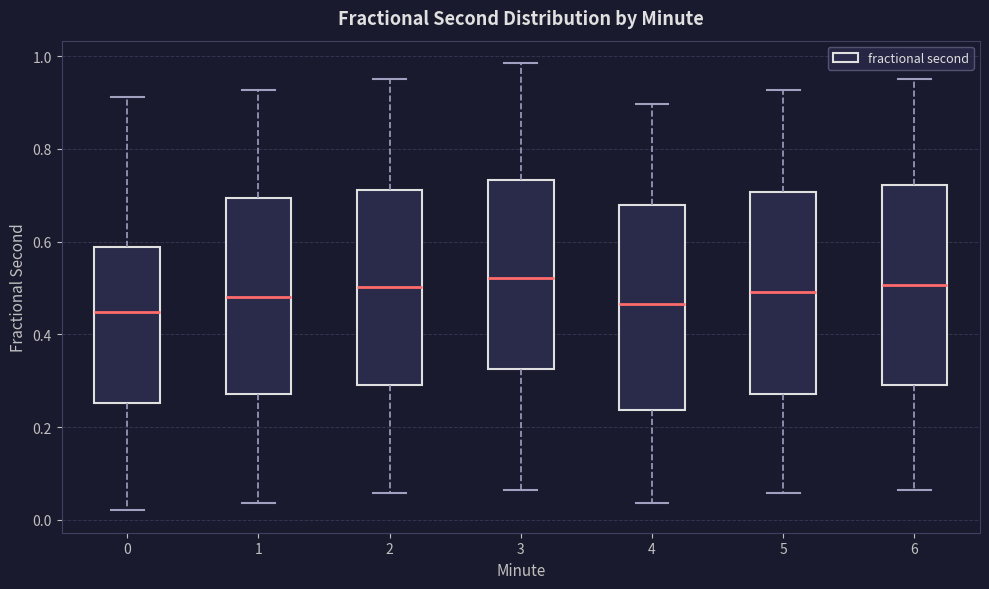

Reading left to right, read every box against the y-axis: the position of its median line, the range the box covers, and the ends of its whiskers. The values are not printed on the chart, so give them approximately, as read against the axis.

0: median 0.44, box 0.26 to 0.58, whiskers 0.02 to 0.92
1: median 0.48, box 0.28 to 0.70, whiskers 0.04 to 0.92
2: median 0.50, box 0.30 to 0.72, whiskers 0.06 to 0.96
3: median 0.52, box 0.32 to 0.74, whiskers 0.06 to 0.98
4: median 0.46, box 0.24 to 0.68, whiskers 0.04 to 0.90
5: median 0.50, box 0.28 to 0.70, whiskers 0.06 to 0.92
6: median 0.50, box 0.30 to 0.72, whiskers 0.06 to 0.96